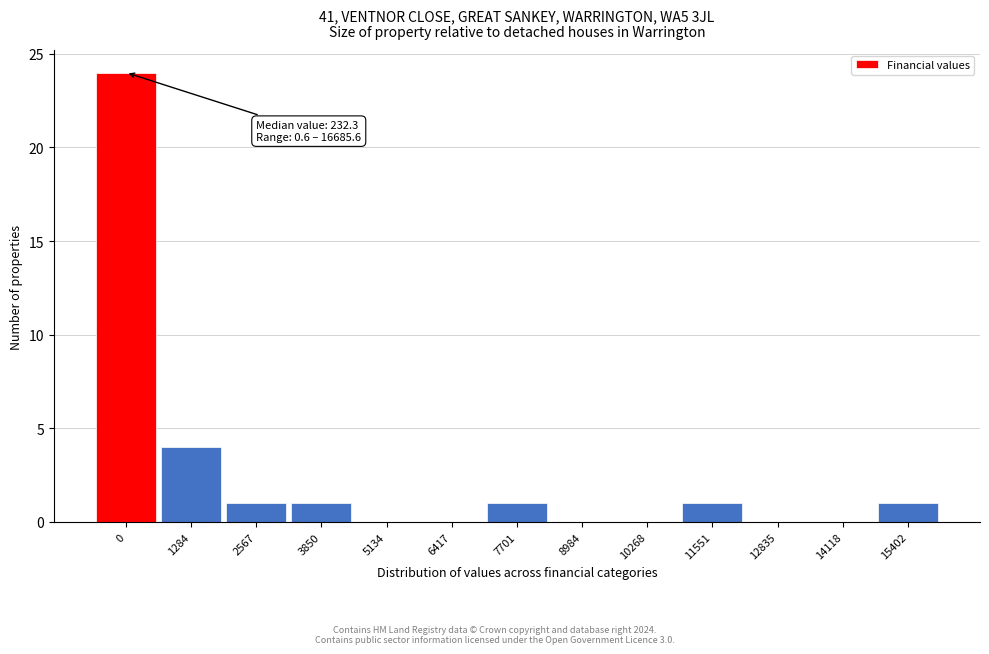

Reading right to left, what are all the values shown in this chart?

15402=1	14118=0	12835=0	11551=1	10268=0	8984=0	7701=1	6417=0	5134=0	3850=1	2567=1	1284=4	0=24